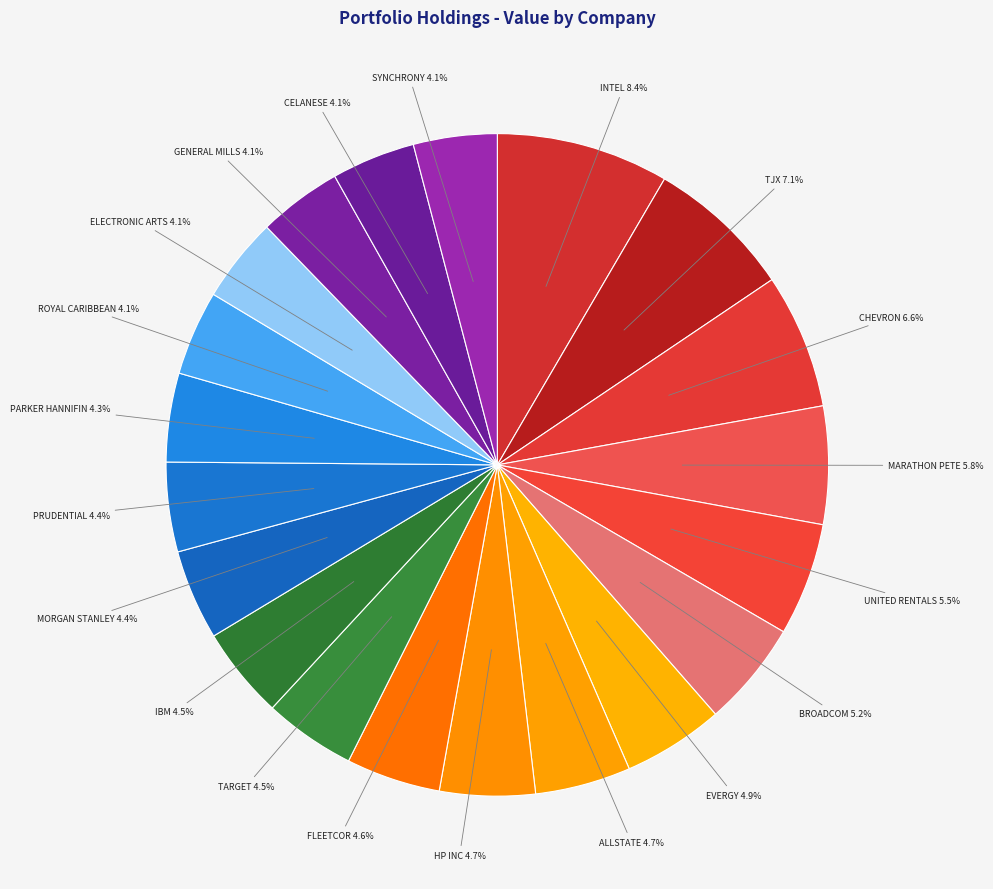

Is there any slice that represents more than half of the pie?

No